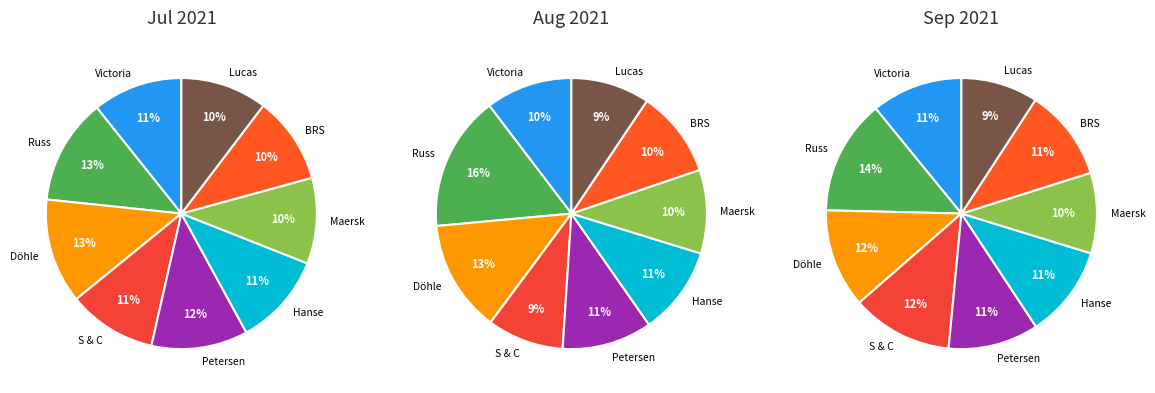

To the nearest percent, what is the average slice percentage?

11%